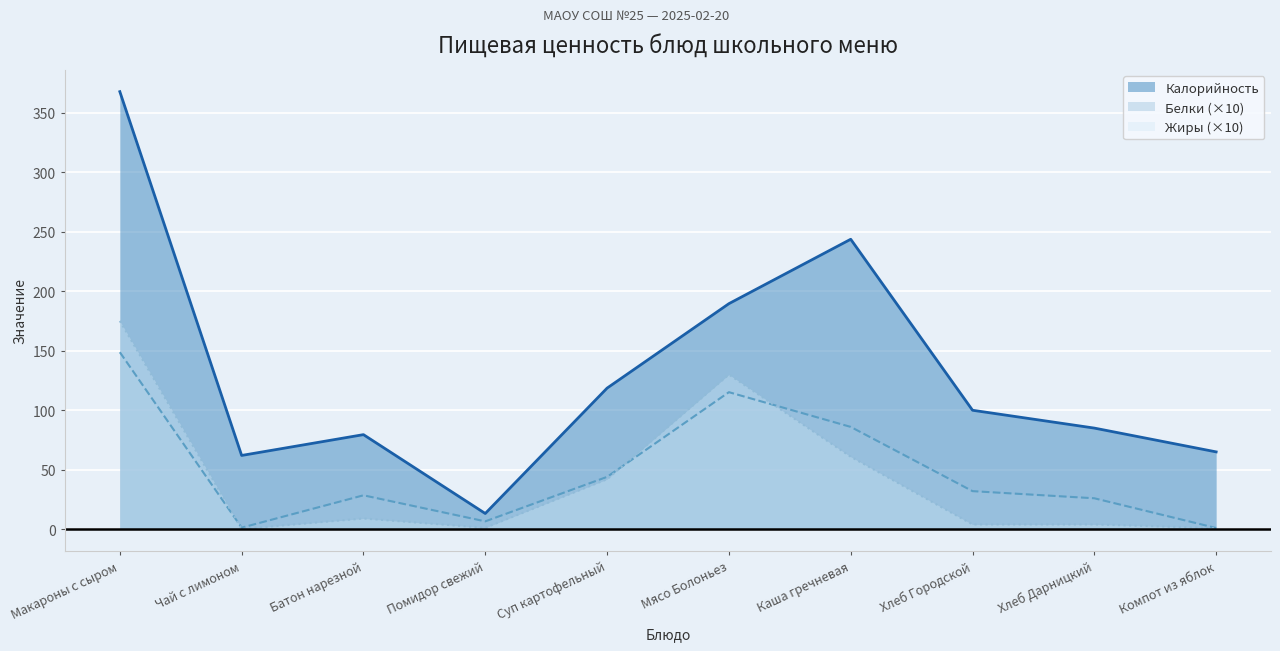

At which label does Белки reach its minimum?

Компот из яблок